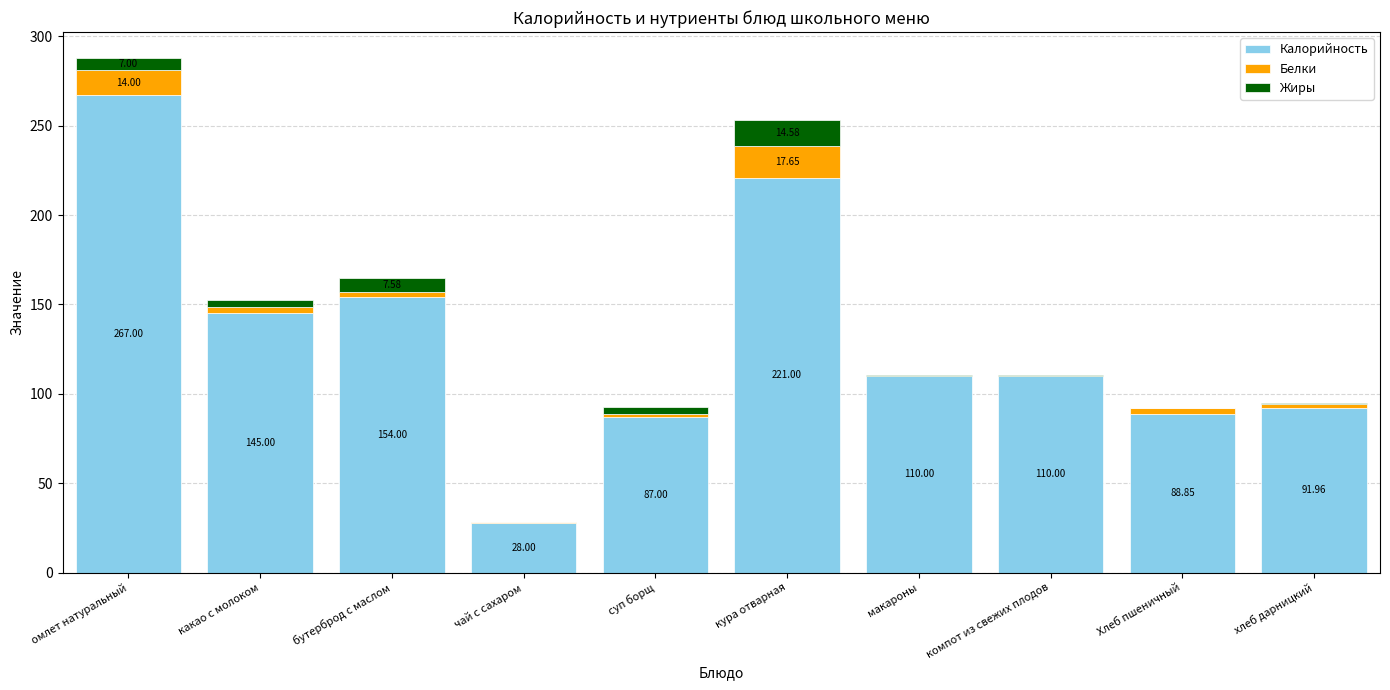

At which label is Калорийность closest to 147?

какао с молоком